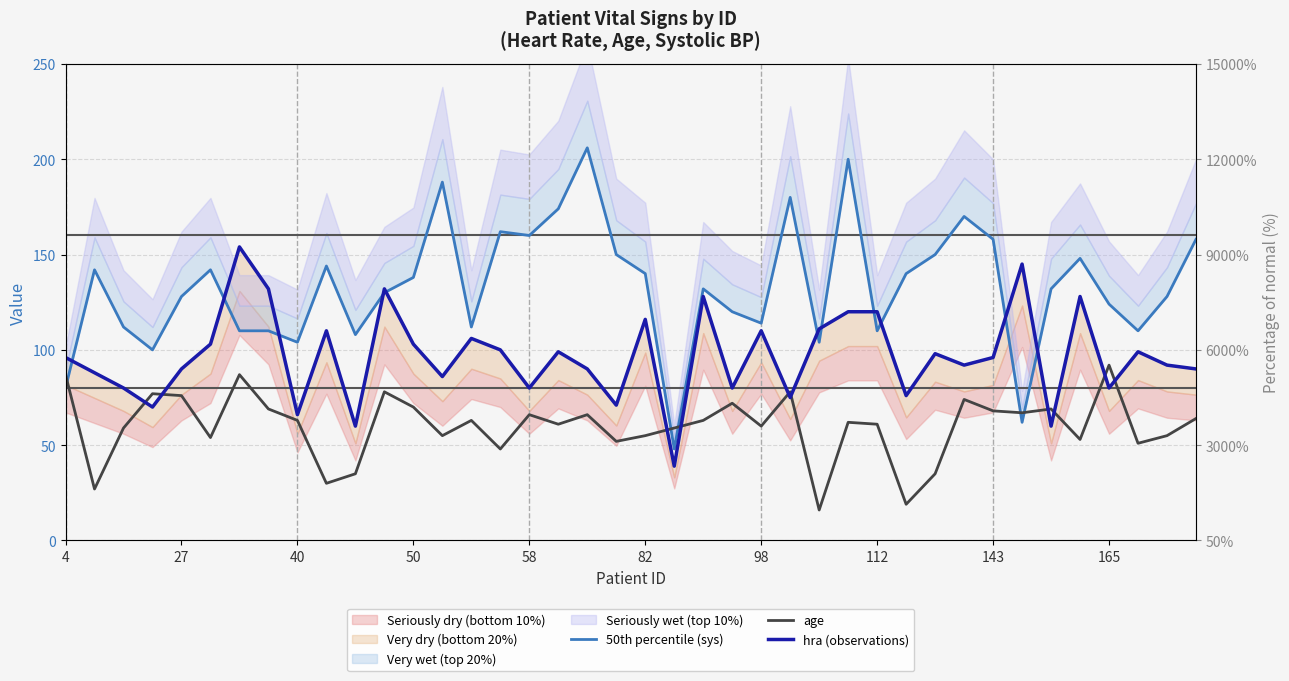

How many distinct data groups are displayed?

3